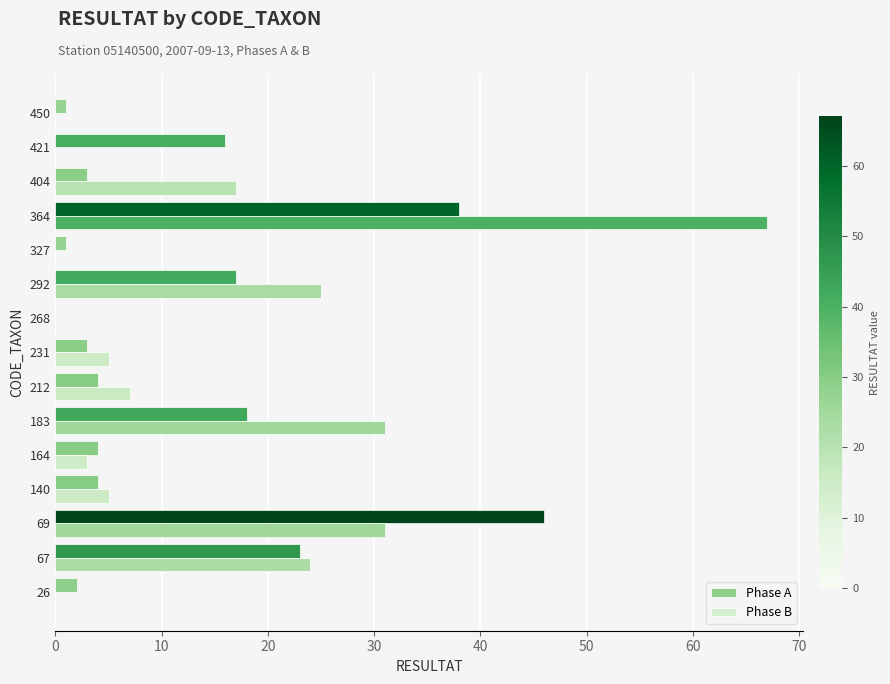

The Phase B series shows 90 at 364. True or false?

False